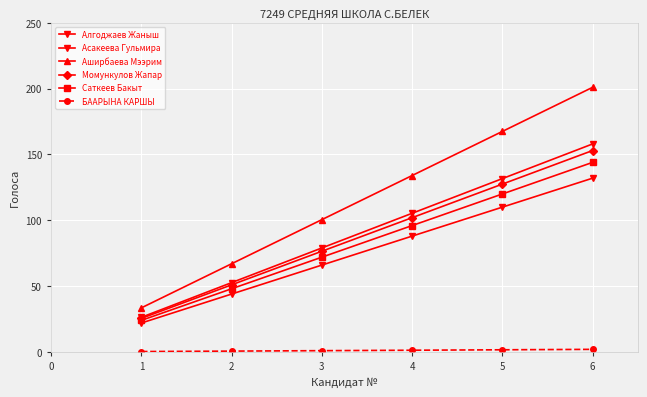

True or false: Асакеева Гульмира has a value of 49.5 at 3.

False